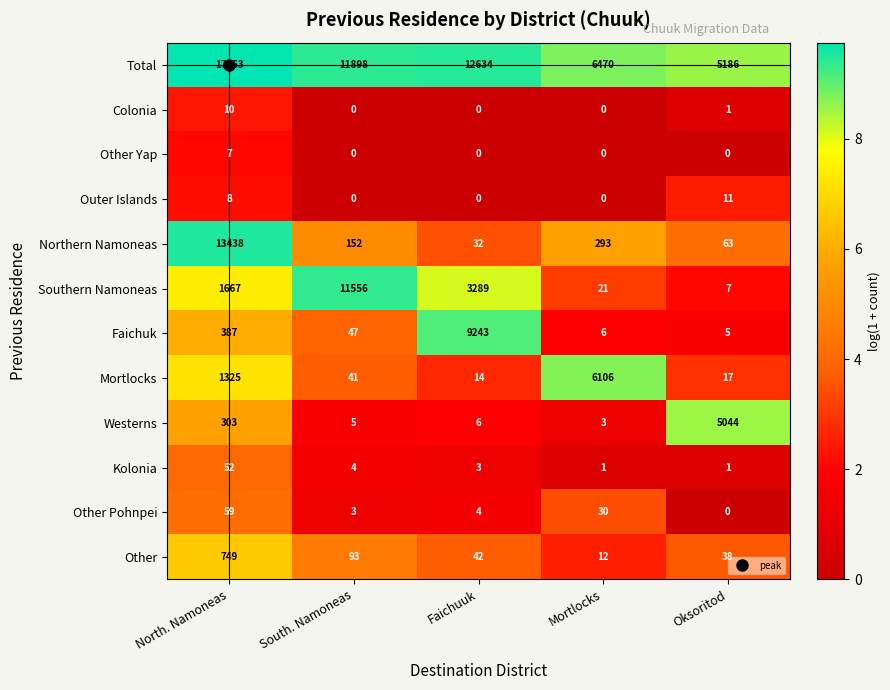

At which label does Faichuk reach its minimum?

Oksoritod